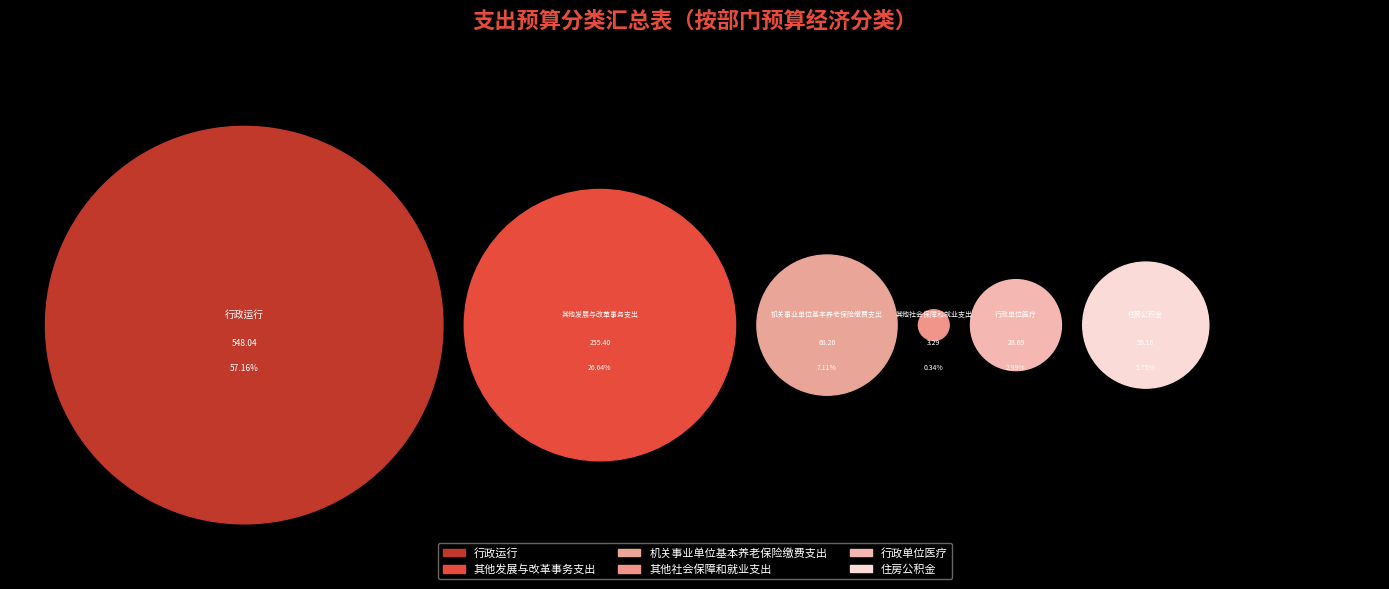

To the nearest percent, what portion does 行政单位医疗 represent?

3%